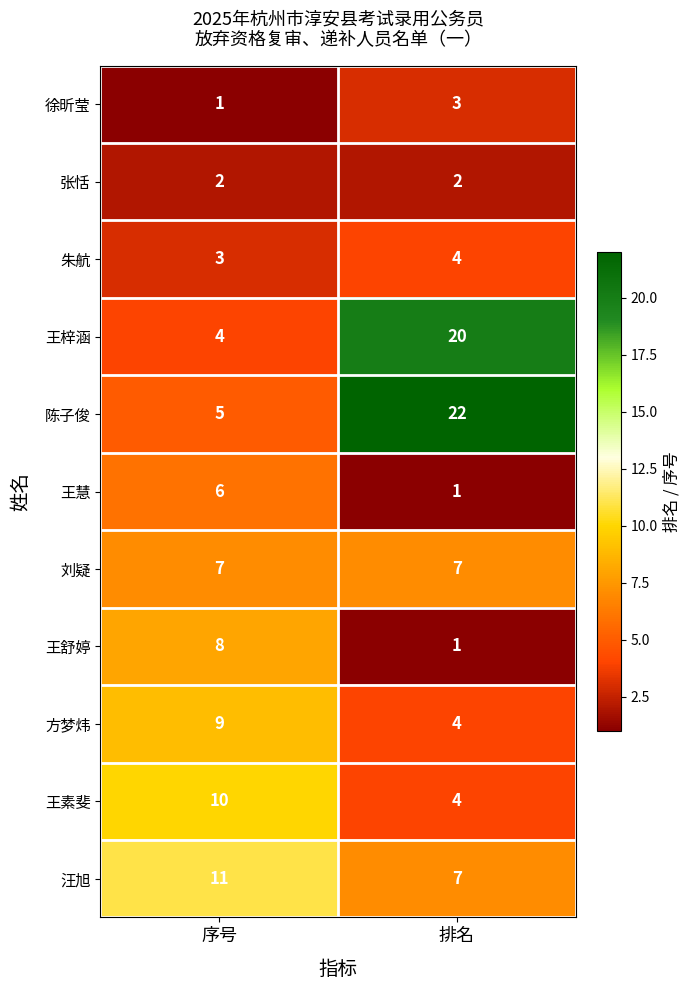

At 序号, list the series in order from largest to smallest.

汪旭, 王素斐, 方梦炜, 王舒婷, 刘疑, 王慧, 陈子俊, 王梓涵, 朱航, 张恬, 徐昕莹